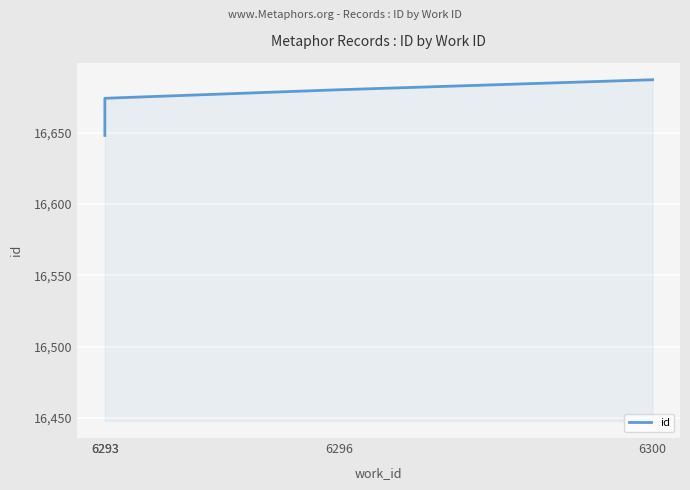

Which label corresponds to the smallest value in the chart?

6293